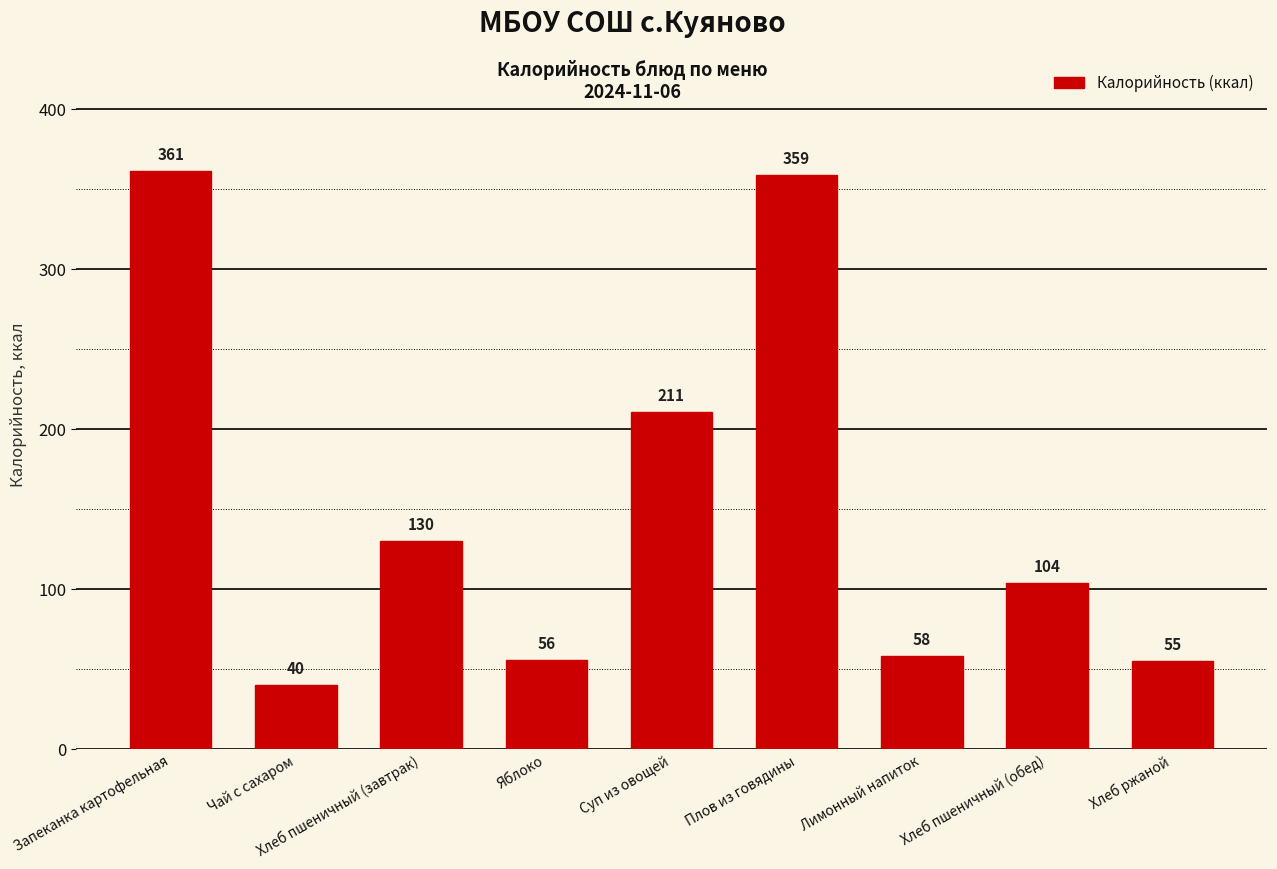

Rank the categories by value from lowest to highest.

Чай с сахаром, Хлеб ржаной, Яблоко, Лимонный напиток, Хлеб пшеничный (обед), Хлеб пшеничный (завтрак), Суп из овощей, Плов из говядины, Запеканка картофельная